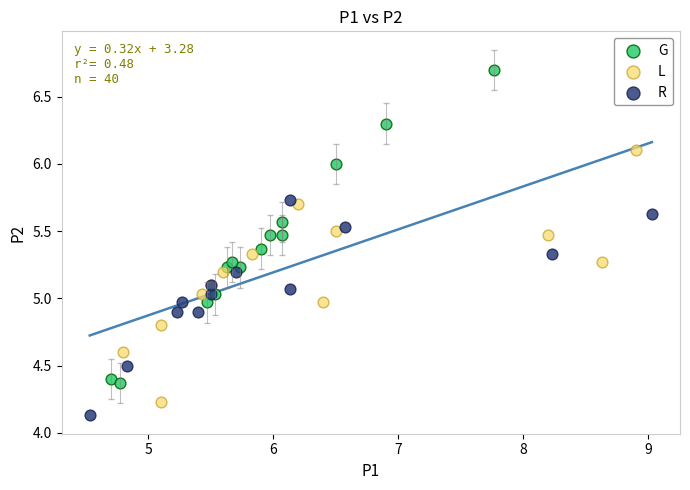

What are all the series names shown in the legend?

G, L, R